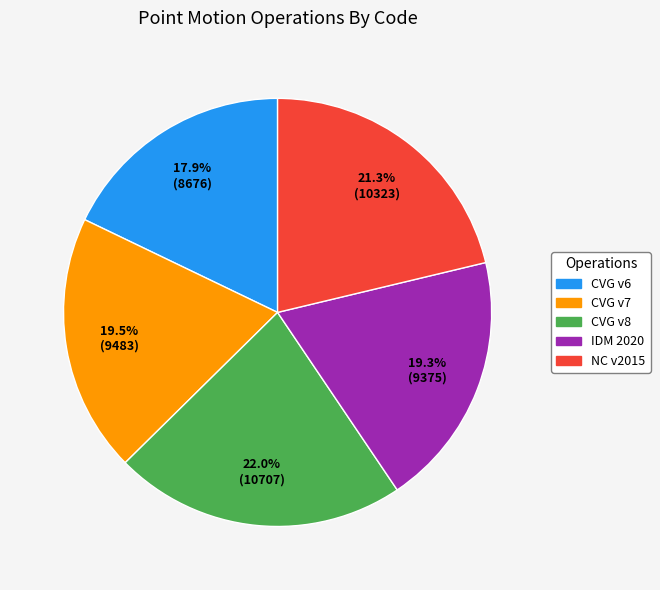

To the nearest percent, what is the average slice percentage?

20%